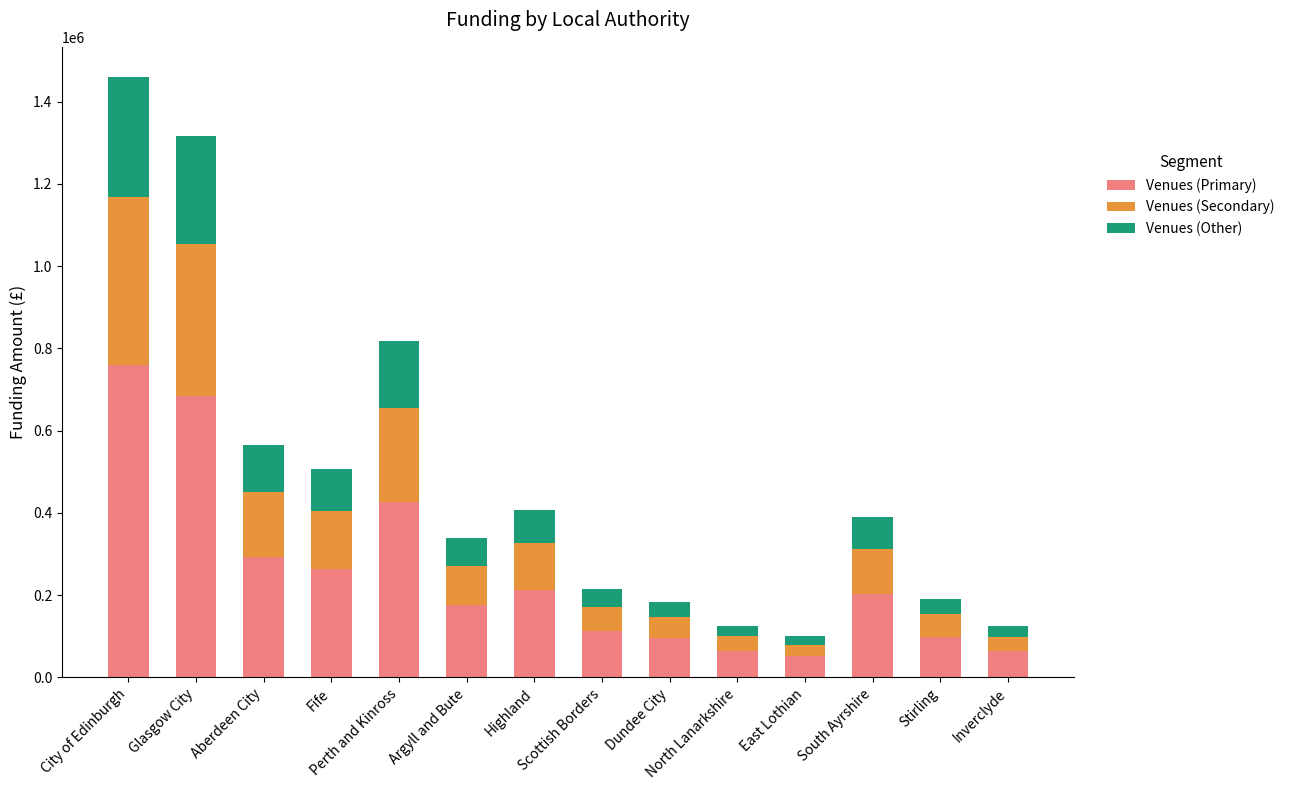

What is the maximum value for Venues (Primary)?

759237.4